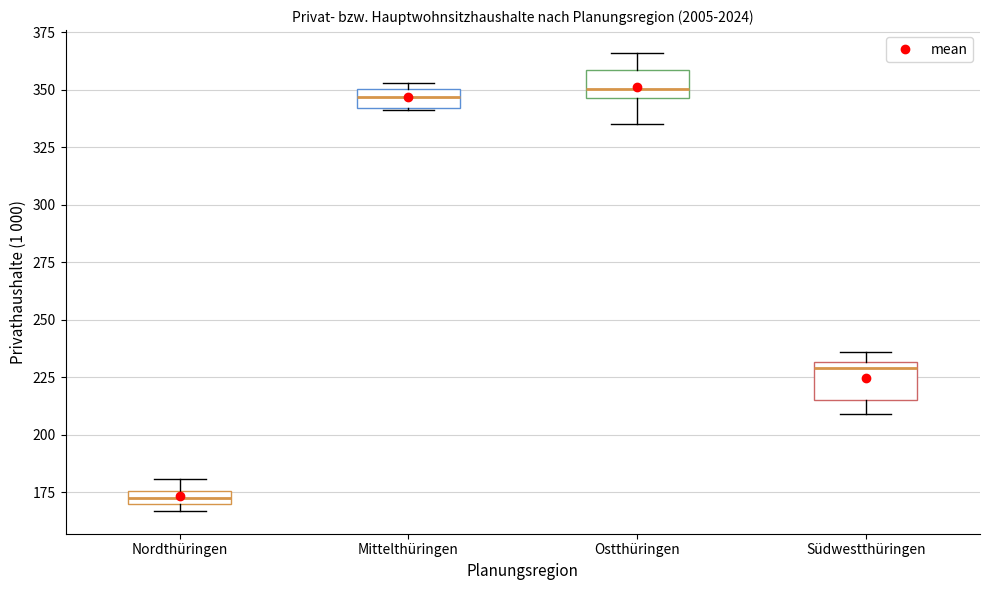

Where is the lower edge of the box for Südwestthüringen on the y-axis? The values are not printed on the chart, so give them approximately, as read against the axis.

215